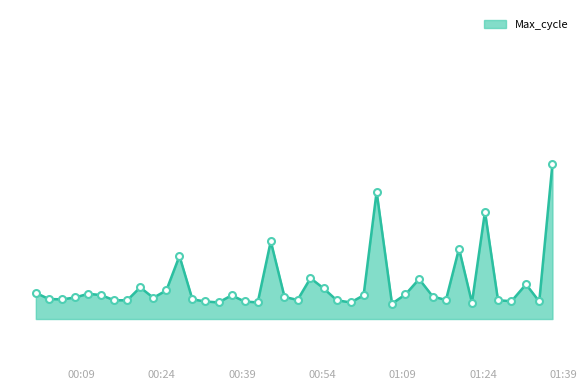

Reading left to right, transcribe all the data shown in this chart.

2023/06/19 00:00:29=20056	2023/06/19 00:02:55=20036	2023/06/19 00:05:23=20035	2023/06/19 00:07:48=20041	2023/06/19 00:10:14=20053	2023/06/19 00:12:39=20049	2023/06/19 00:15:07=20032	2023/06/19 00:17:33=20032	2023/06/19 00:19:58=20074	2023/06/19 00:22:25=20040	2023/06/19 00:24:51=20064	2023/06/19 00:27:18=20176	2023/06/19 00:29:43=20035	2023/06/19 00:32:09=20028	2023/06/19 00:34:36=20025	2023/06/19 00:37:03=20048	2023/06/19 00:39:28=20028	2023/06/19 00:41:55=20025	2023/06/19 00:44:21=20224	2023/06/19 00:46:55=20043	2023/06/19 00:49:21=20033	2023/06/19 00:51:46=20104	2023/06/19 00:54:12=20071	2023/06/19 00:56:40=20032	2023/06/19 00:59:16=20025	2023/06/19 01:01:41=20048	2023/06/19 01:04:07=20385	2023/06/19 01:06:59=20021	2023/06/19 01:09:30=20051	2023/06/19 01:12:03=20101	2023/06/19 01:14:37=20044	2023/06/19 01:17:04=20033	2023/06/19 01:19:30=20200	2023/06/19 01:21:55=20024	2023/06/19 01:24:21=20320	2023/06/19 01:26:47=20032	2023/06/19 01:29:18=20029	2023/06/19 01:32:01=20084	2023/06/19 01:34:29=20028	2023/06/19 01:36:57=20476